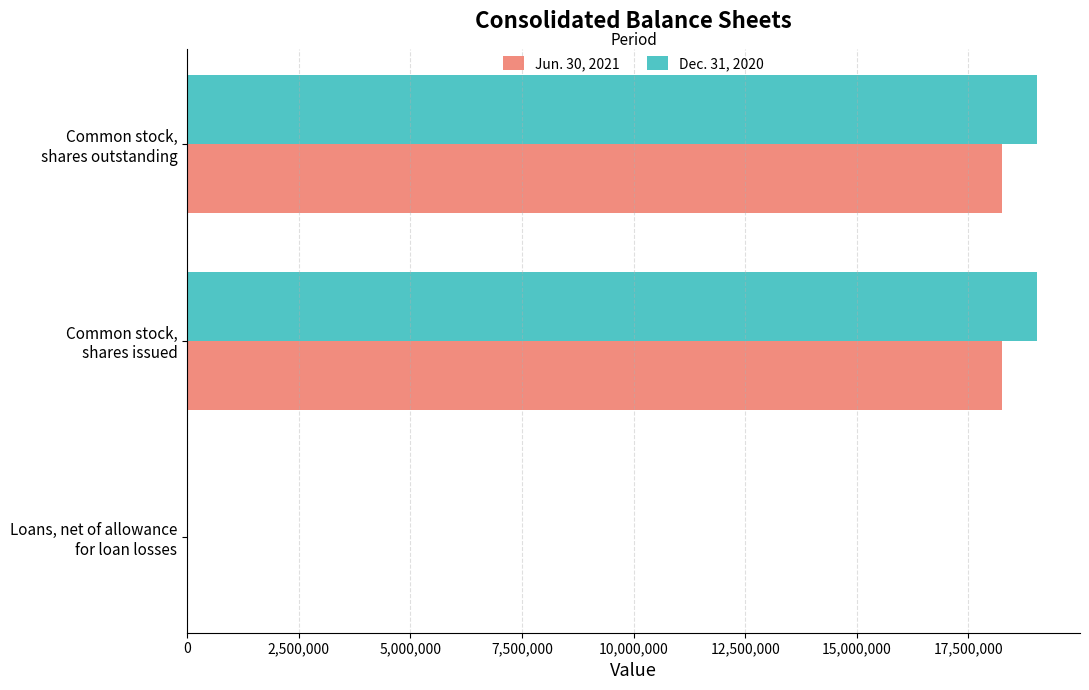

What are all the series names shown in the legend?

Jun. 30, 2021, Dec. 31, 2020